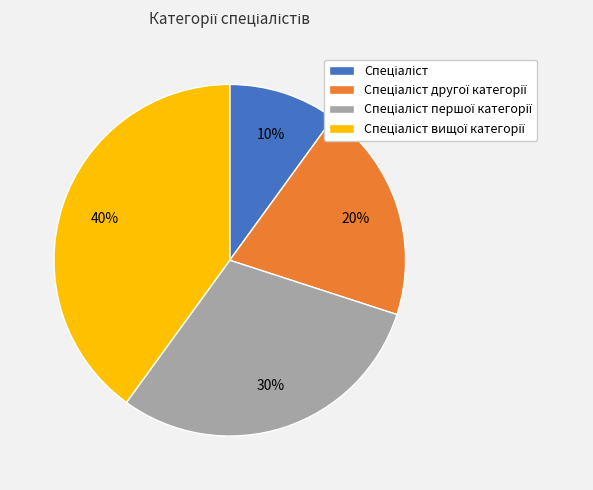

To the nearest percent, what is the difference between the largest and smallest slice percentages?

30%